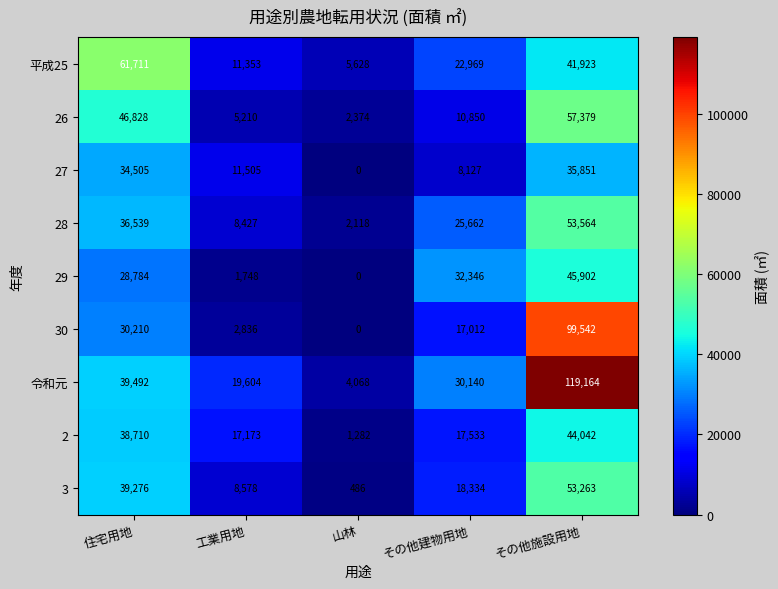

Count the number of data series in this chart.

9